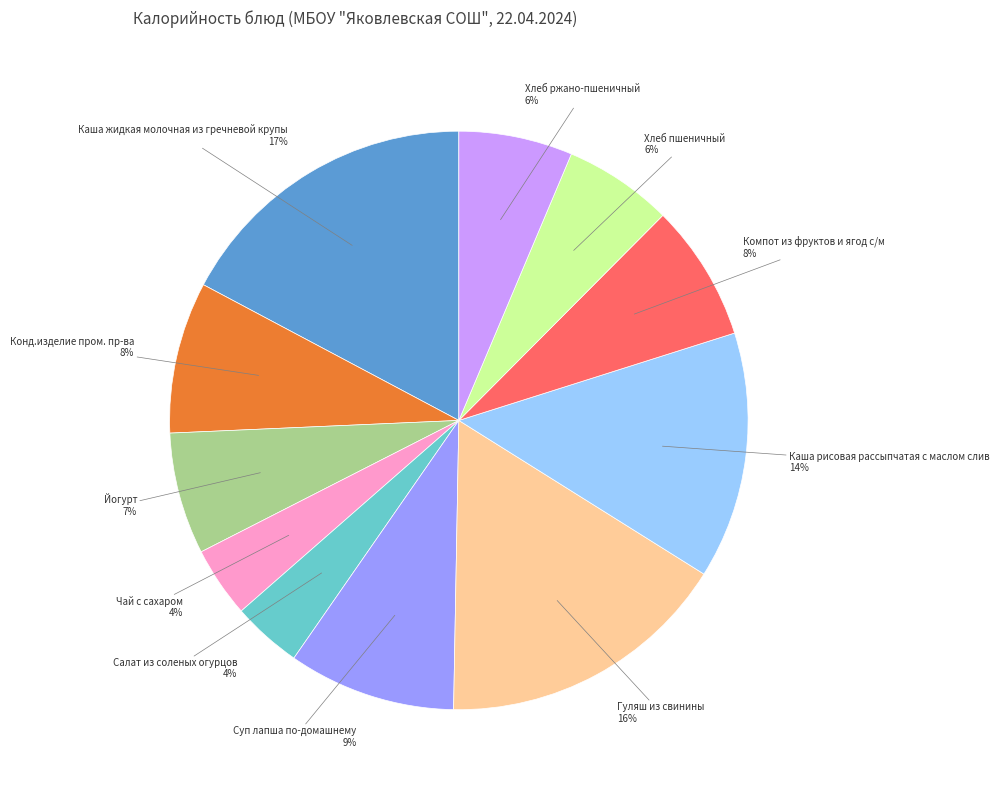

Which has a higher value, Чай с сахаром or Каша рисовая рассыпчатая с маслом слив?

Каша рисовая рассыпчатая с маслом слив